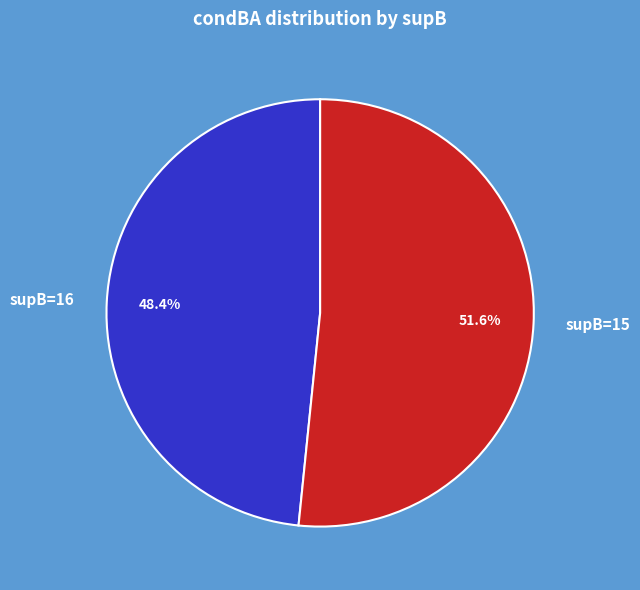

To the nearest percent, what is the average slice percentage?

50%